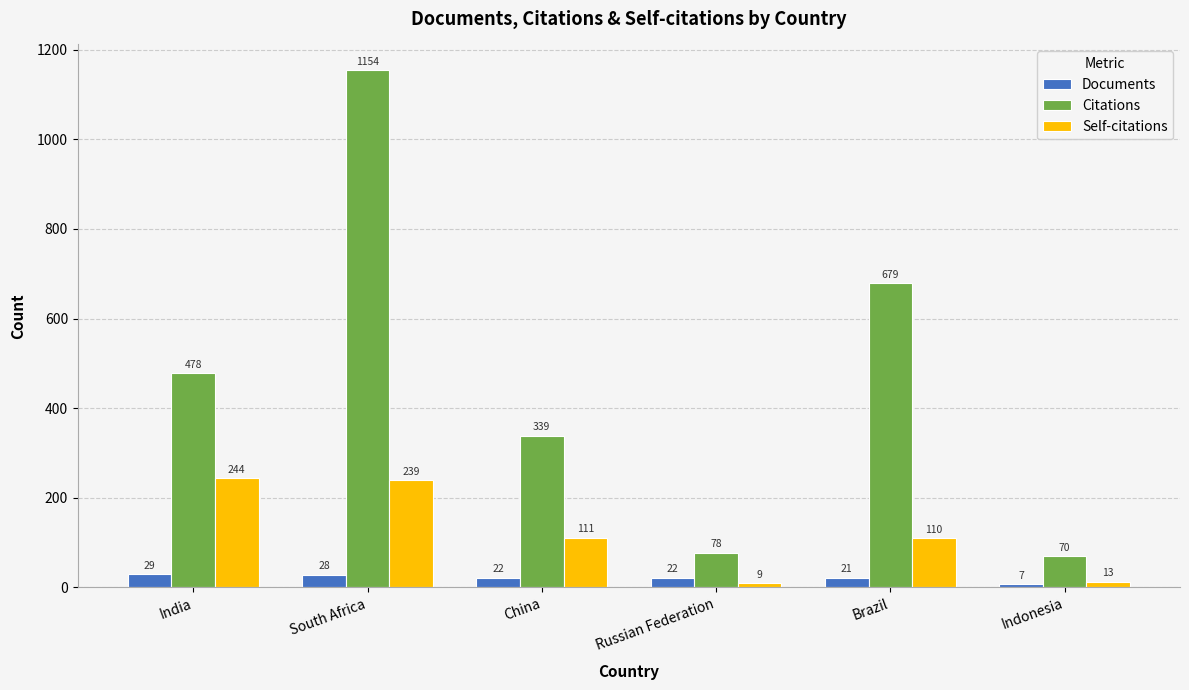

What is the label of the 4th bar from the left?

Russian Federation